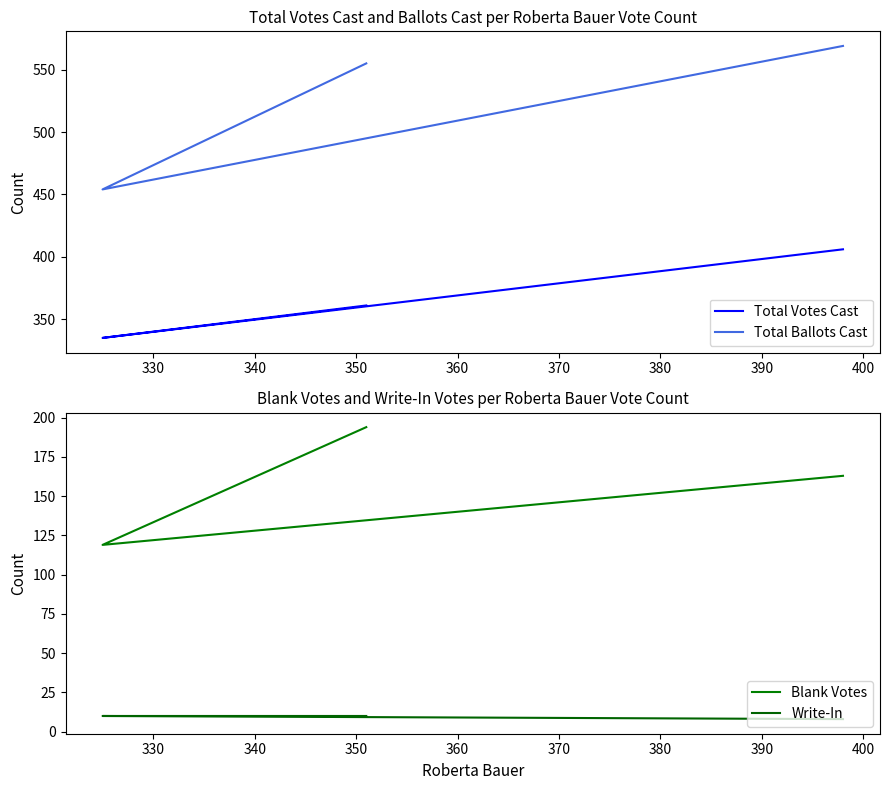

Which has a higher value, 340 or 330?

340